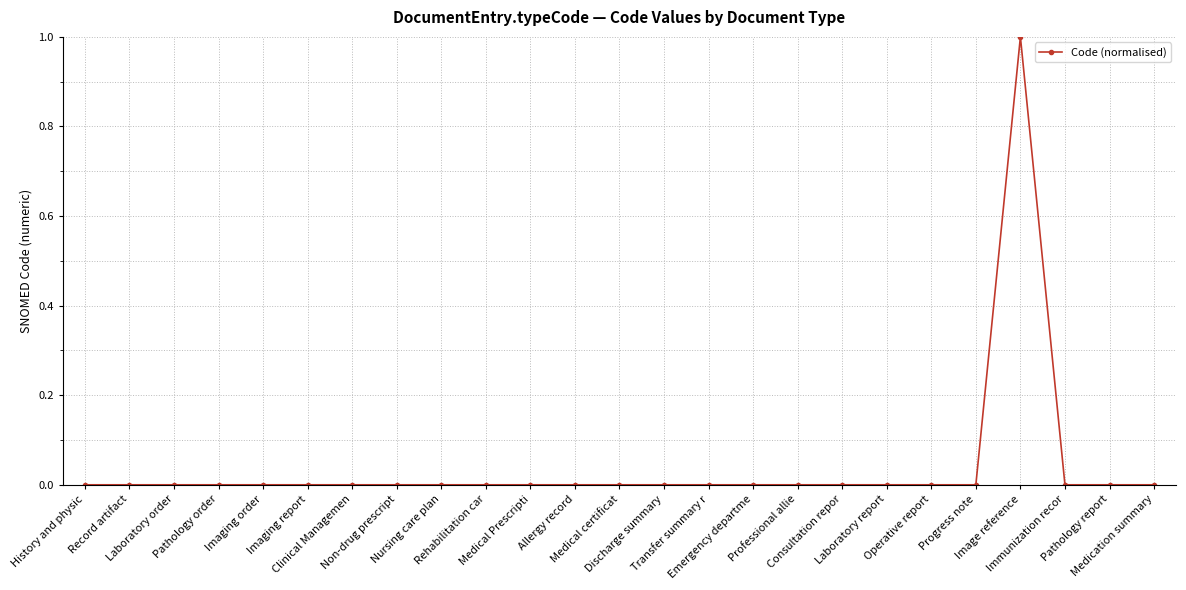

True or false: the data shows 0.0 at Rehabilitation car.

True